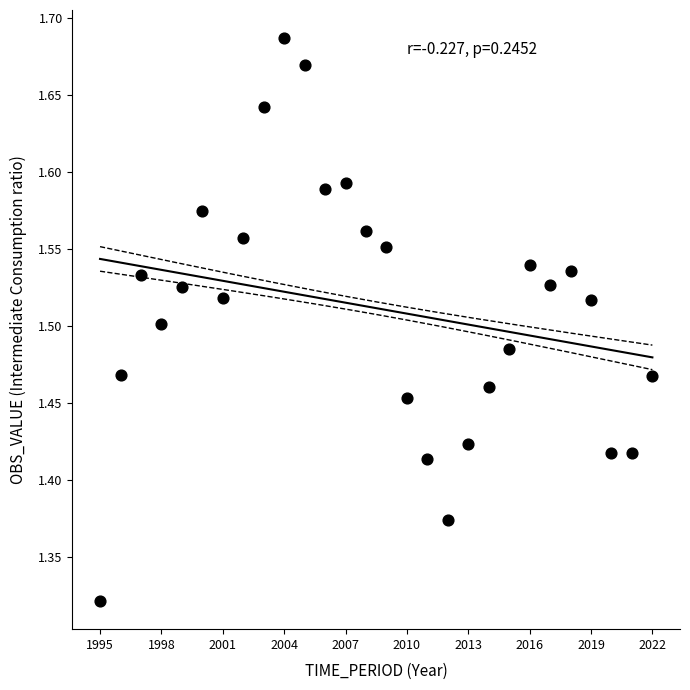

What is the range of Y values (max minus min)?

0.4